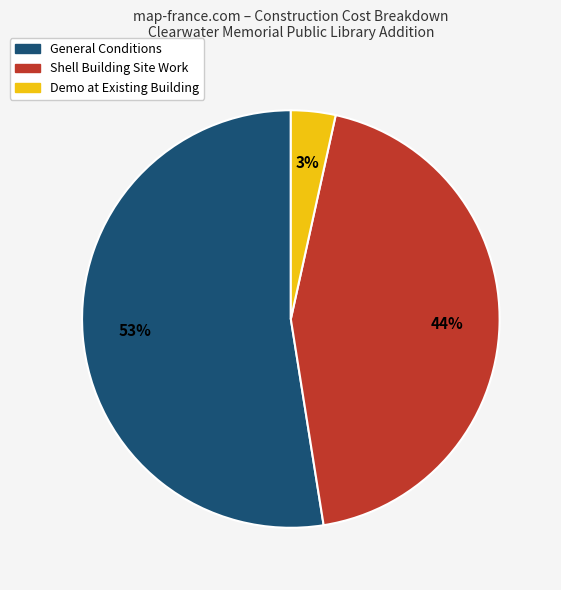

To the nearest percent, what is the average slice percentage?

33%